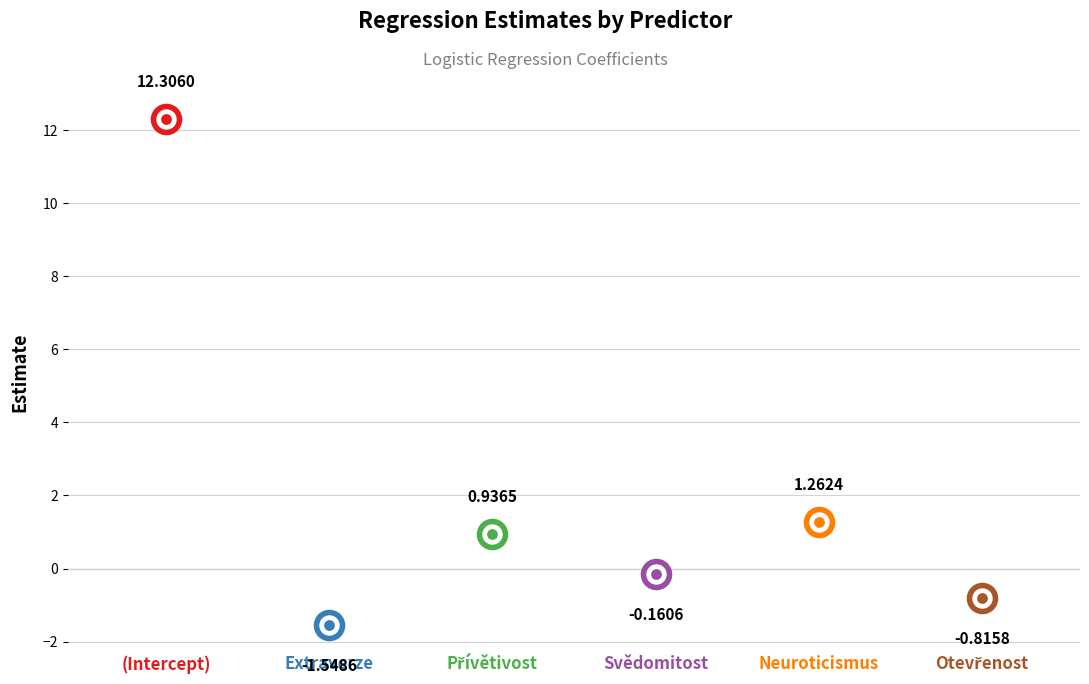

Between Otevřenost and Přívětivost, which is larger?

Přívětivost